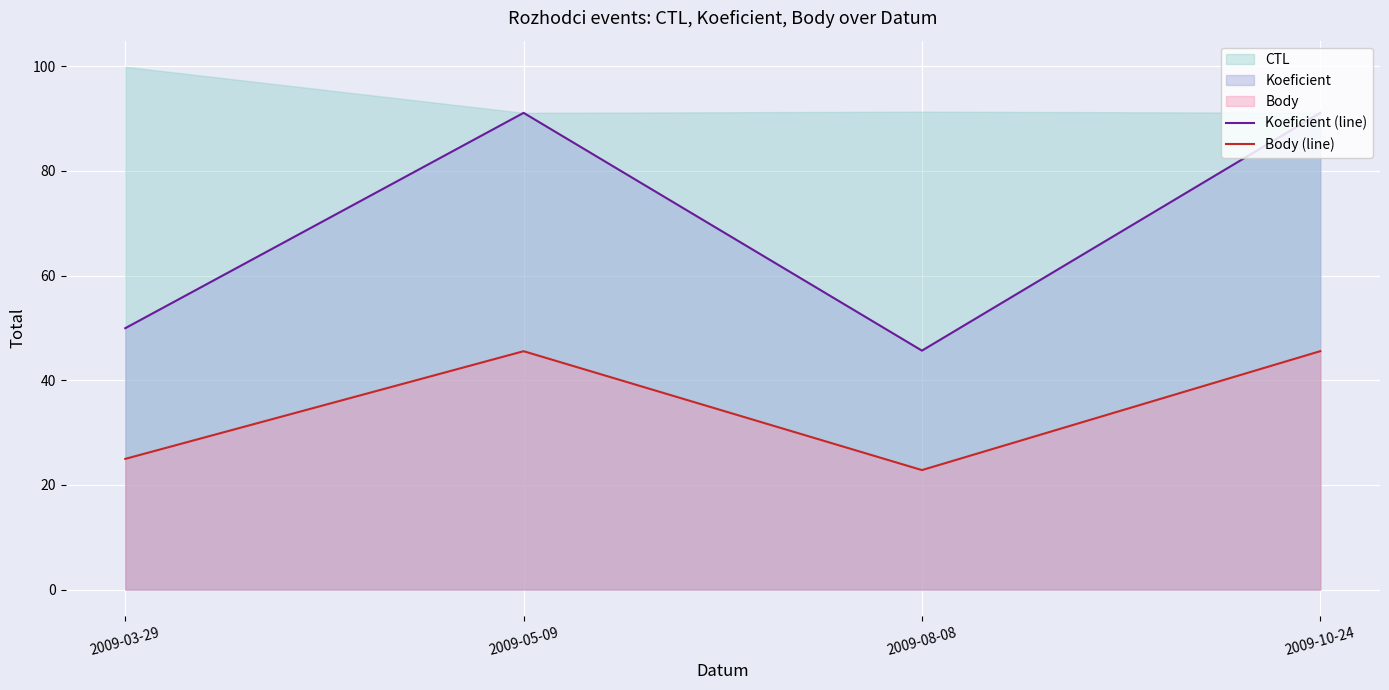

List the series in order of their overall mean, lowest first.

Body (line), Koeficient (line)